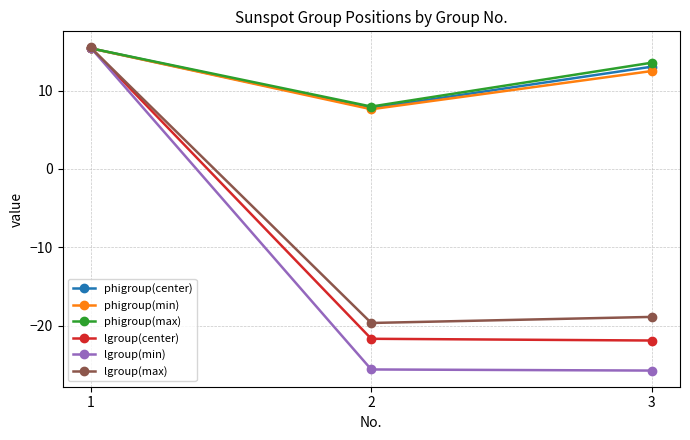

Is it true that phigroup(min) equals 15.4 at 1?

True